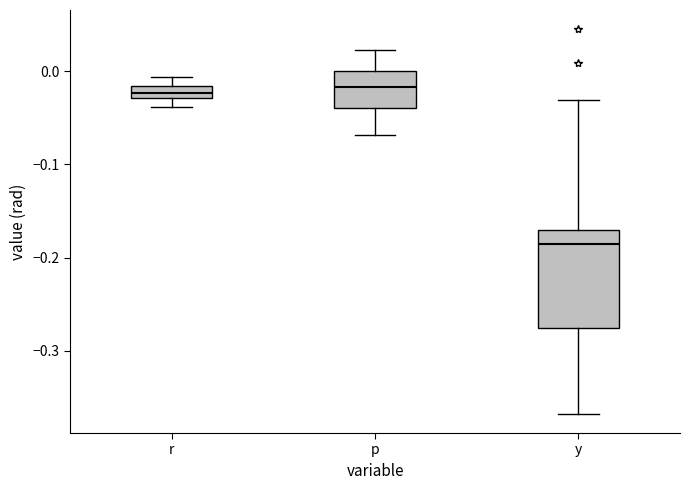

Where does the median line of the box for y sit on the y-axis? The values are not printed on the chart, so give them approximately, as read against the axis.

-0.19